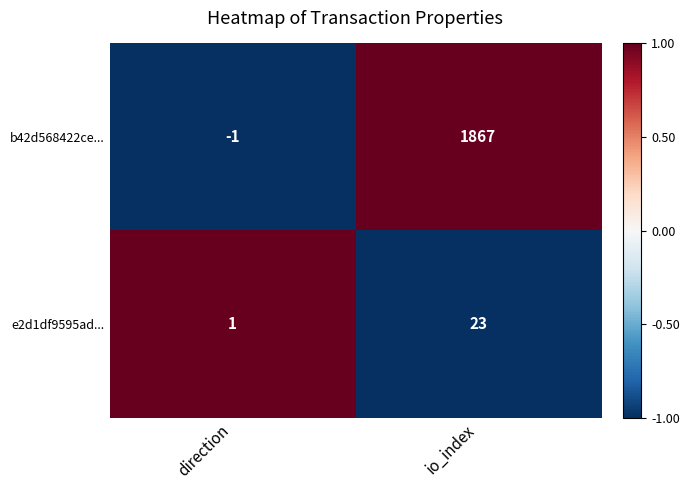

What is the sum of the b42d568422ce... values at io_index and direction?

1866